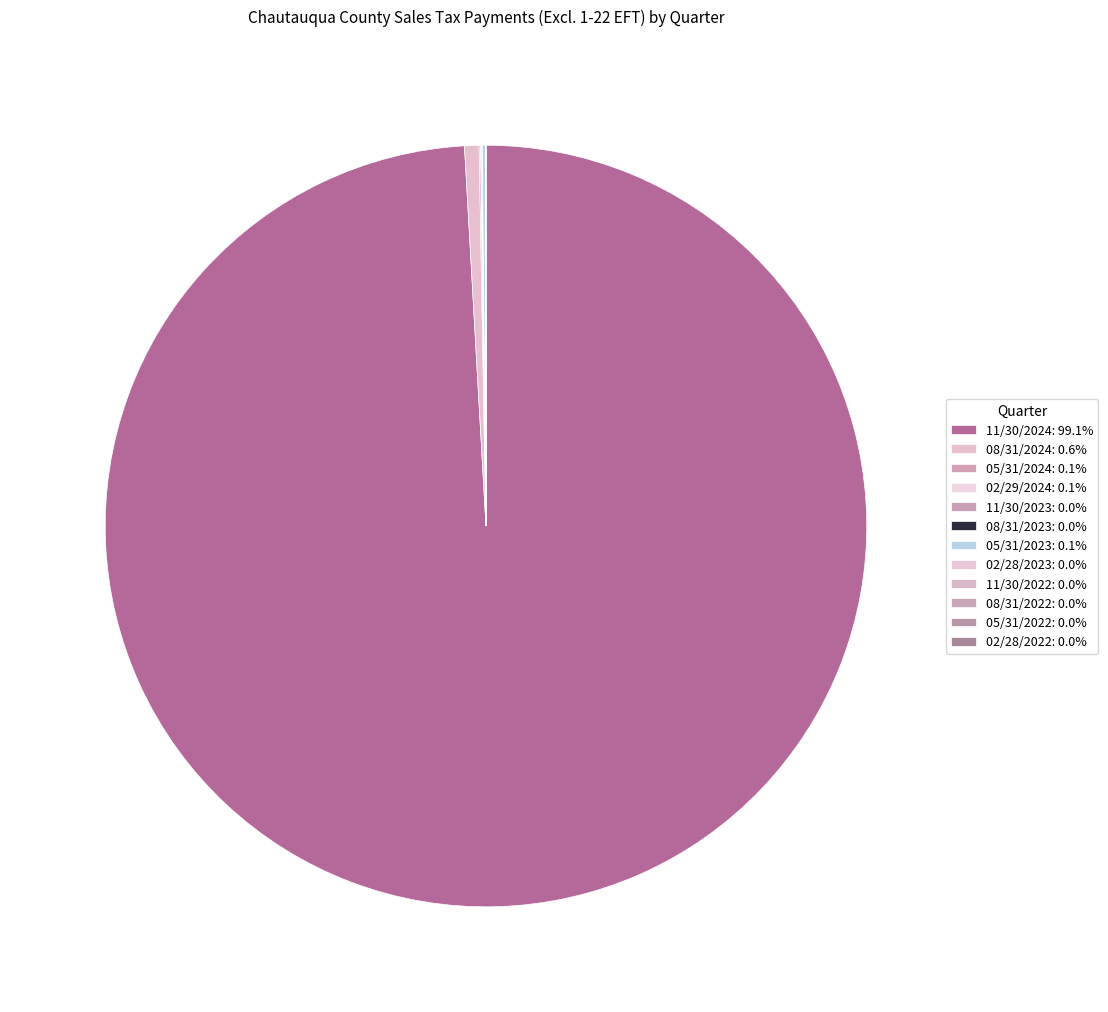

How many segments does this pie chart have?

12